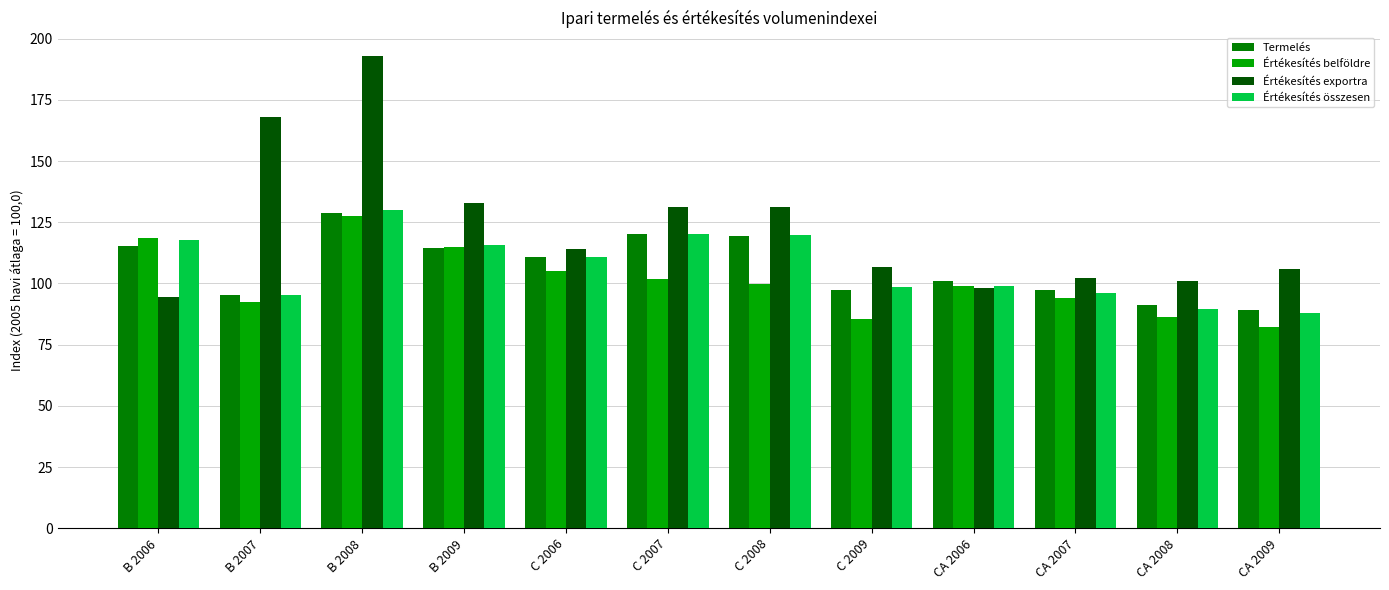

What is the total value across all series at B 2008?

578.8